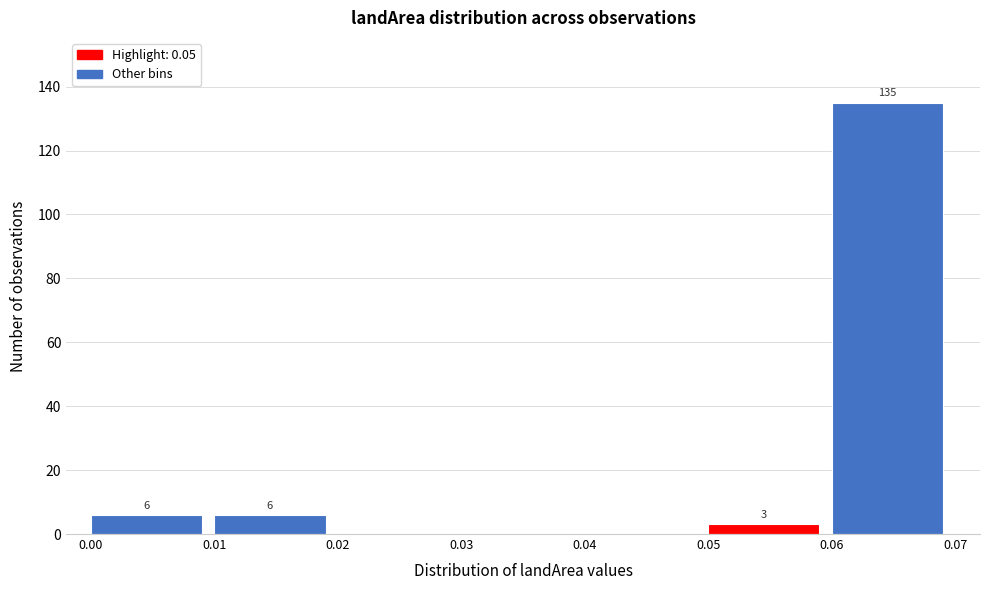

Which range on the x-axis has the tallest bar?

0.06 to 0.07